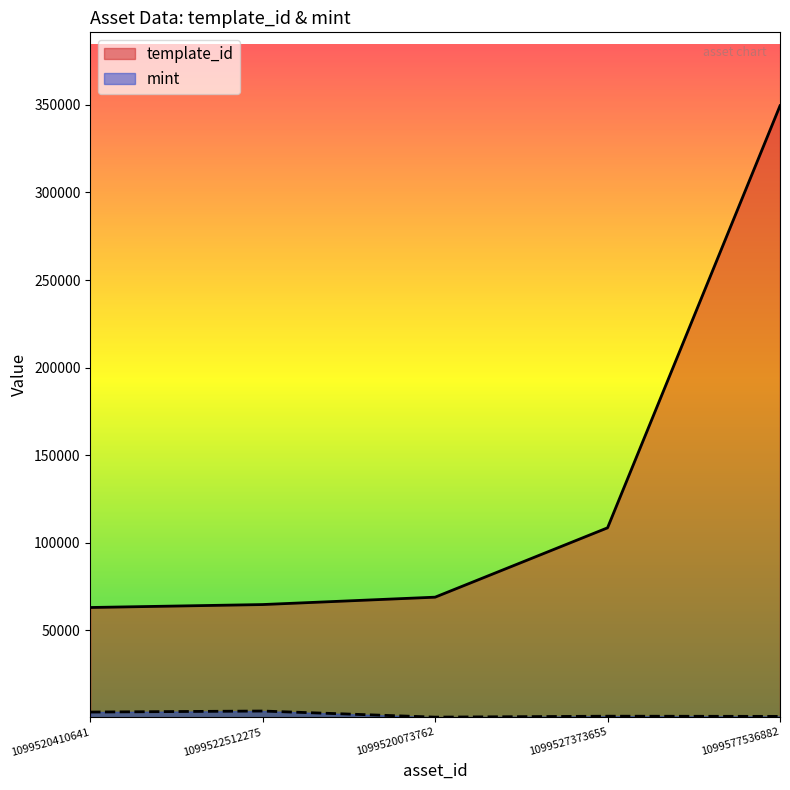

The mint series shows 2321 at 1099522512275. True or false?

False